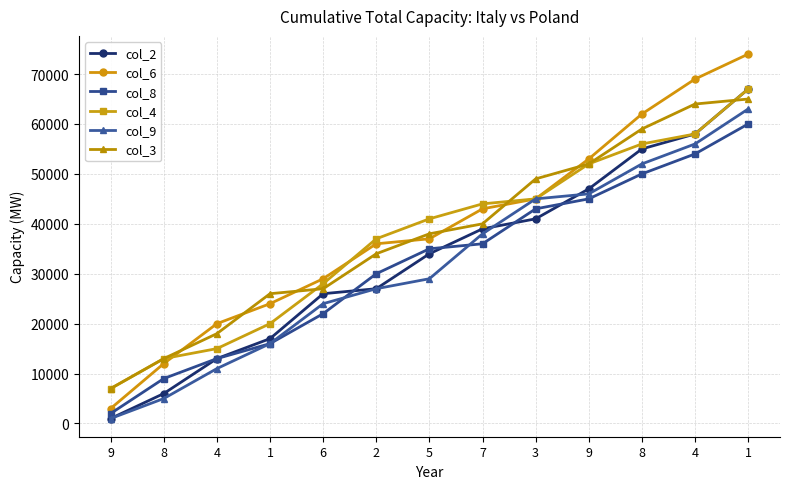

The col_9 series shows 1000 at 9. True or false?

True